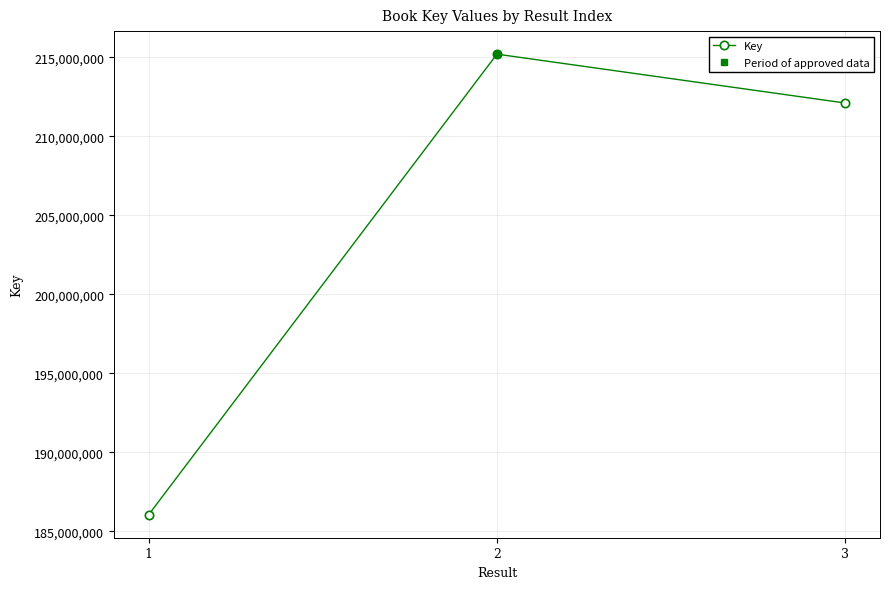

At which category does the chart reach its minimum across all series?

1